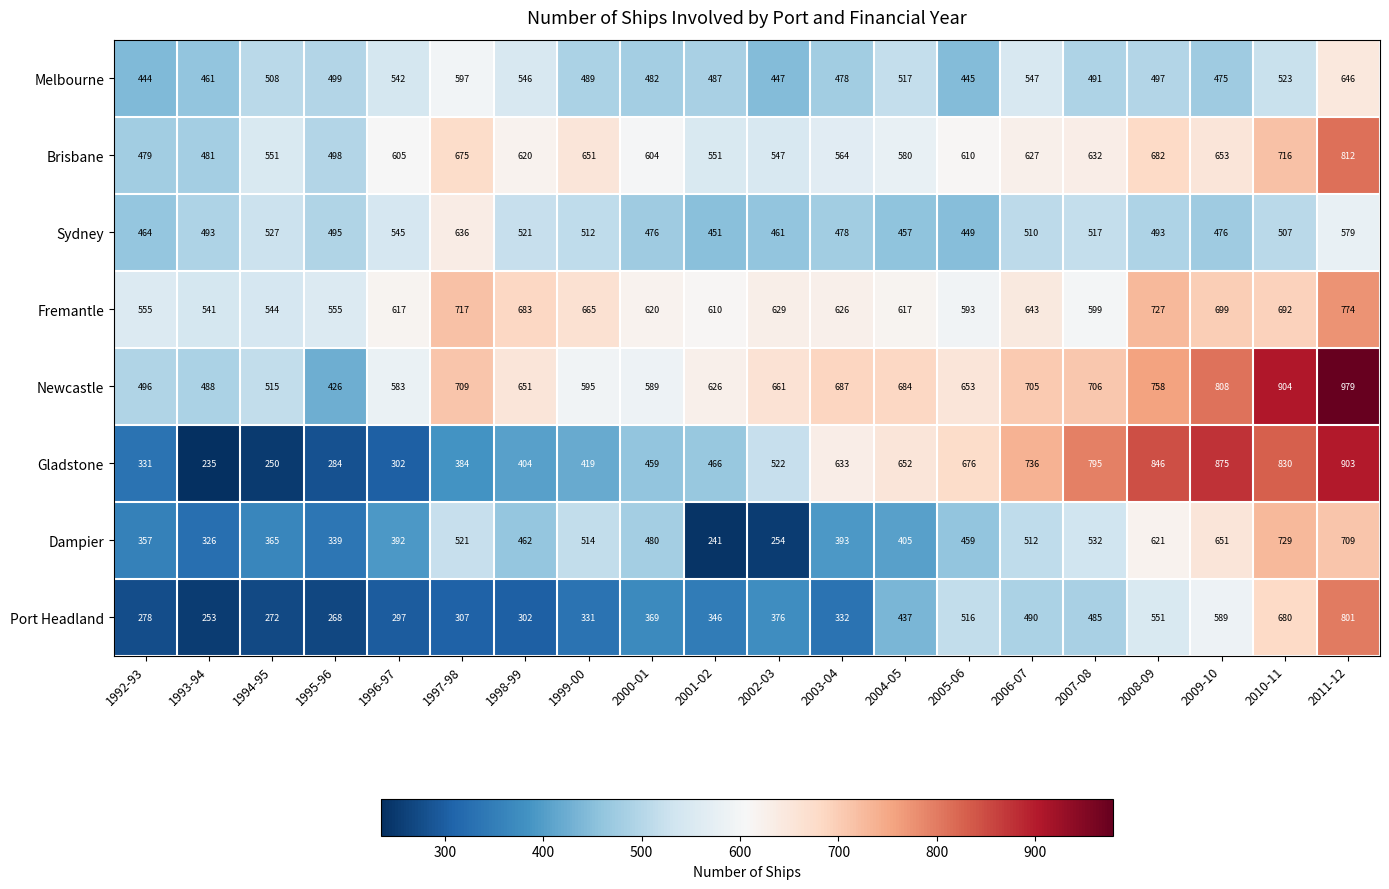

At 1993-94, list the series in order from smallest to largest.

Gladstone, Port Headland, Dampier, Melbourne, Brisbane, Newcastle, Sydney, Fremantle